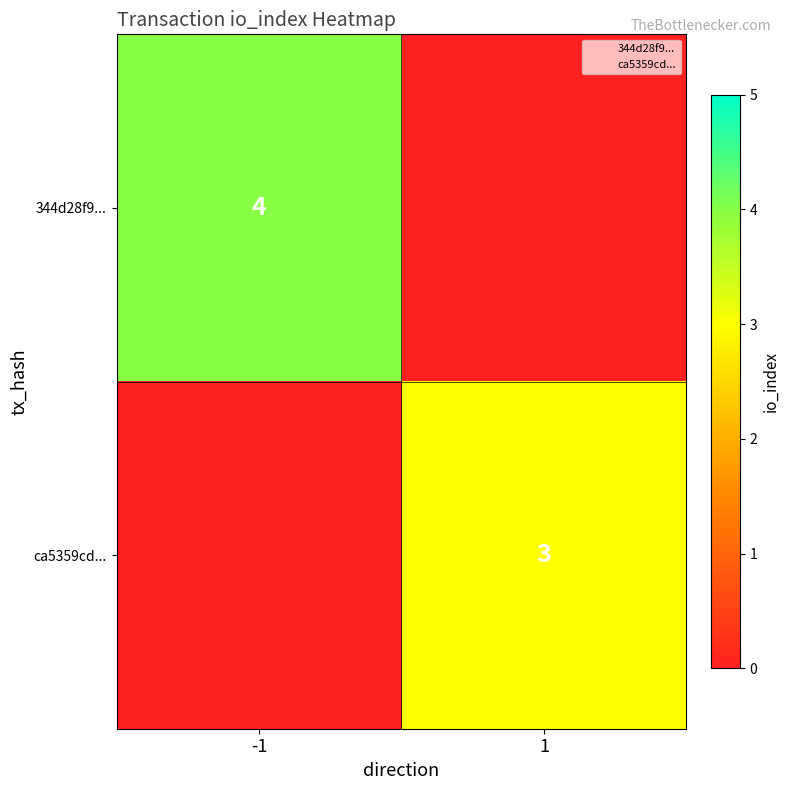

Read the ca5359cd... value at 1.

3